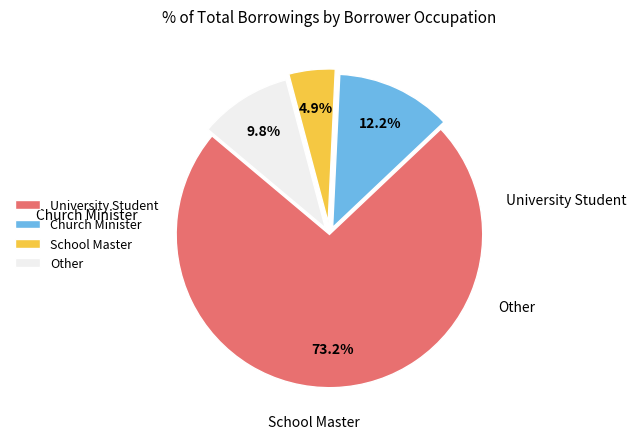

Rank the categories by value from highest to lowest.

University Student, Church Minister, Other, School Master